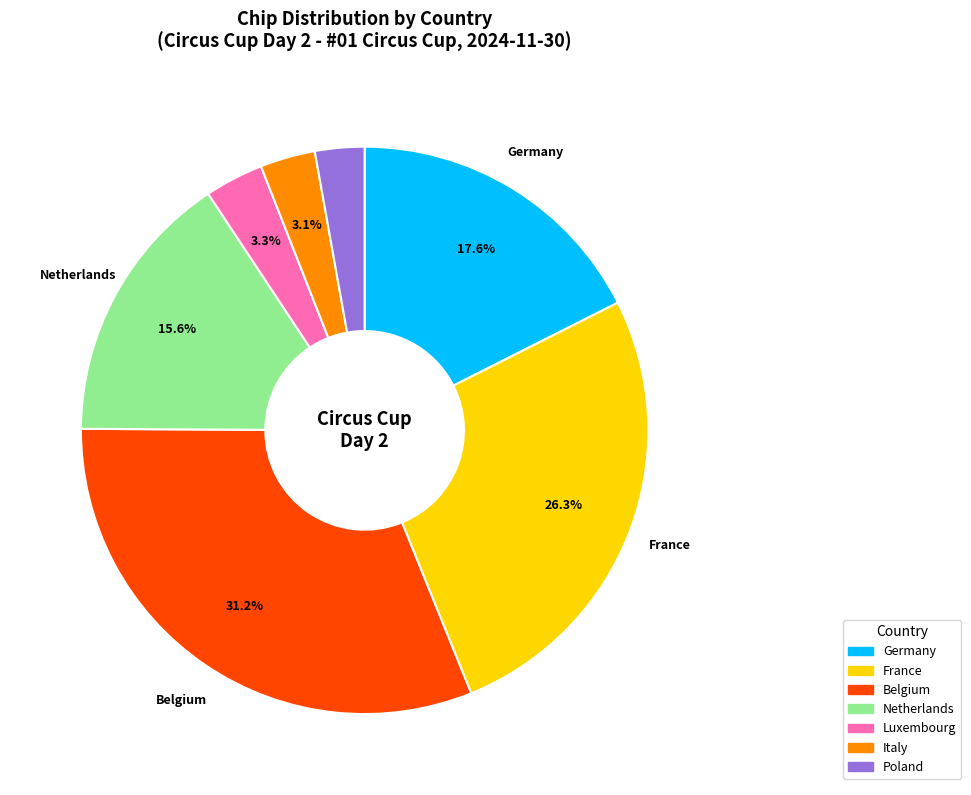

Does any single category account for the majority?

No